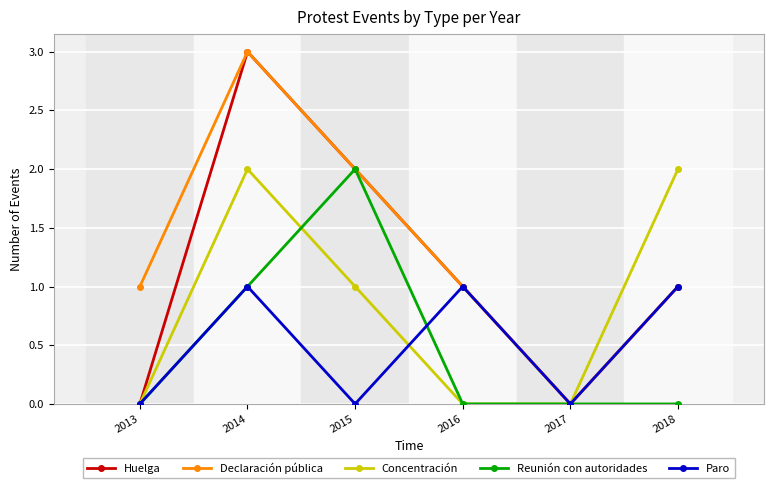

Reading left to right, transcribe all the data shown in this chart.

Huelga: 2013=0	2014=3	2015=2	2016=1	2017=0	2018=1
Declaración pública: 2013=1	2014=3	2015=2	2016=1	2017=0	2018=1
Concentración: 2013=0	2014=2	2015=1	2016=0	2017=0	2018=2
Reunión con autoridades: 2013=0	2014=1	2015=2	2016=0	2017=0	2018=0
Paro: 2013=0	2014=1	2015=0	2016=1	2017=0	2018=1